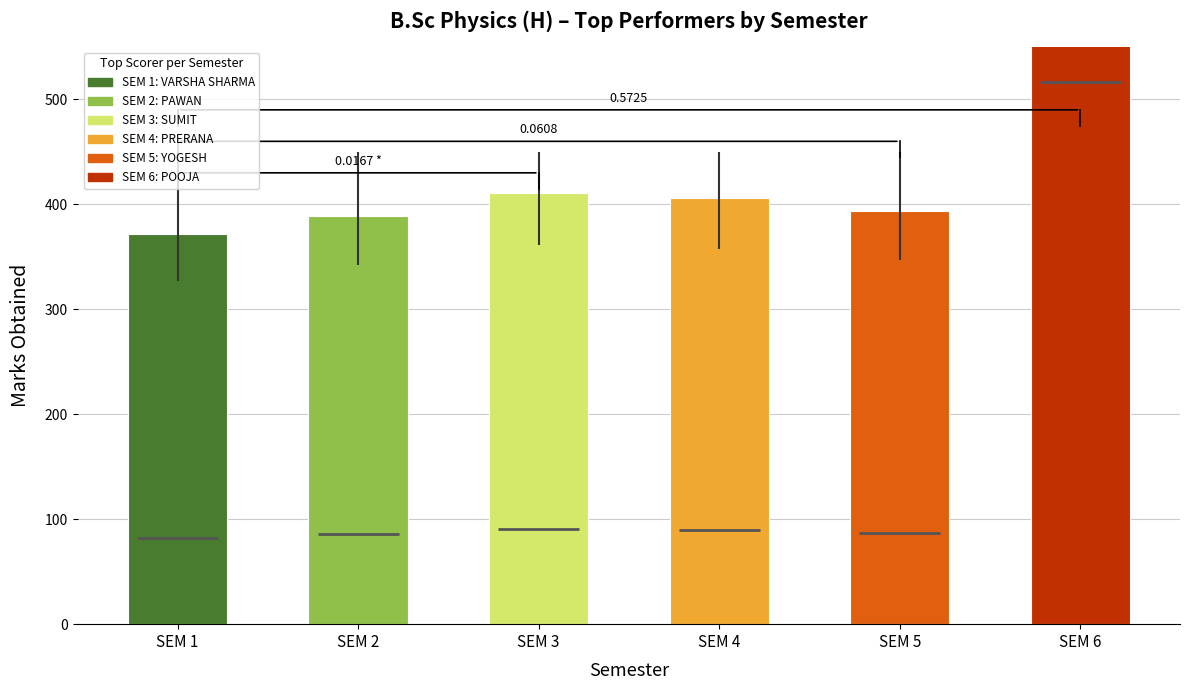

Rank the categories by value from highest to lowest.

SEM 6, SEM 3, SEM 4, SEM 5, SEM 2, SEM 1